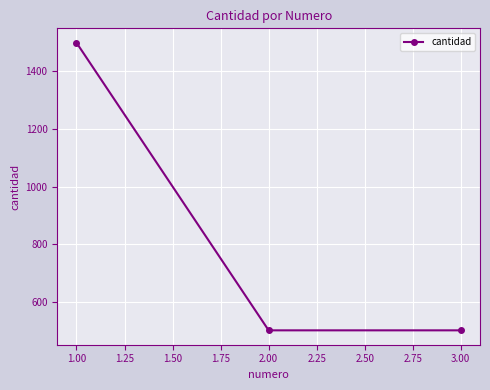

Is it true that the value at 3.00 is 750?

False